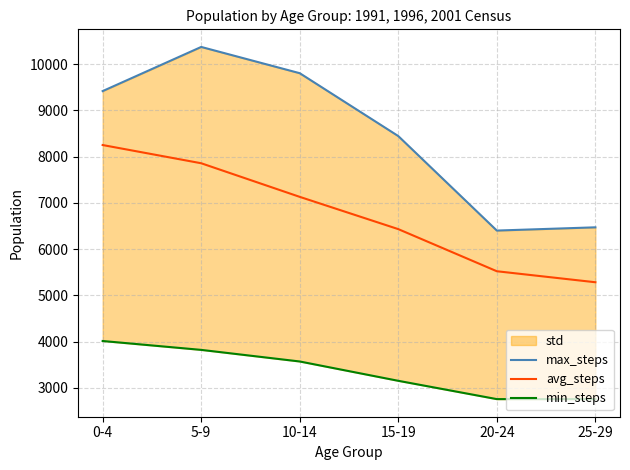

What is the difference between the avg_steps values at 10-14 and 25-29?

1847